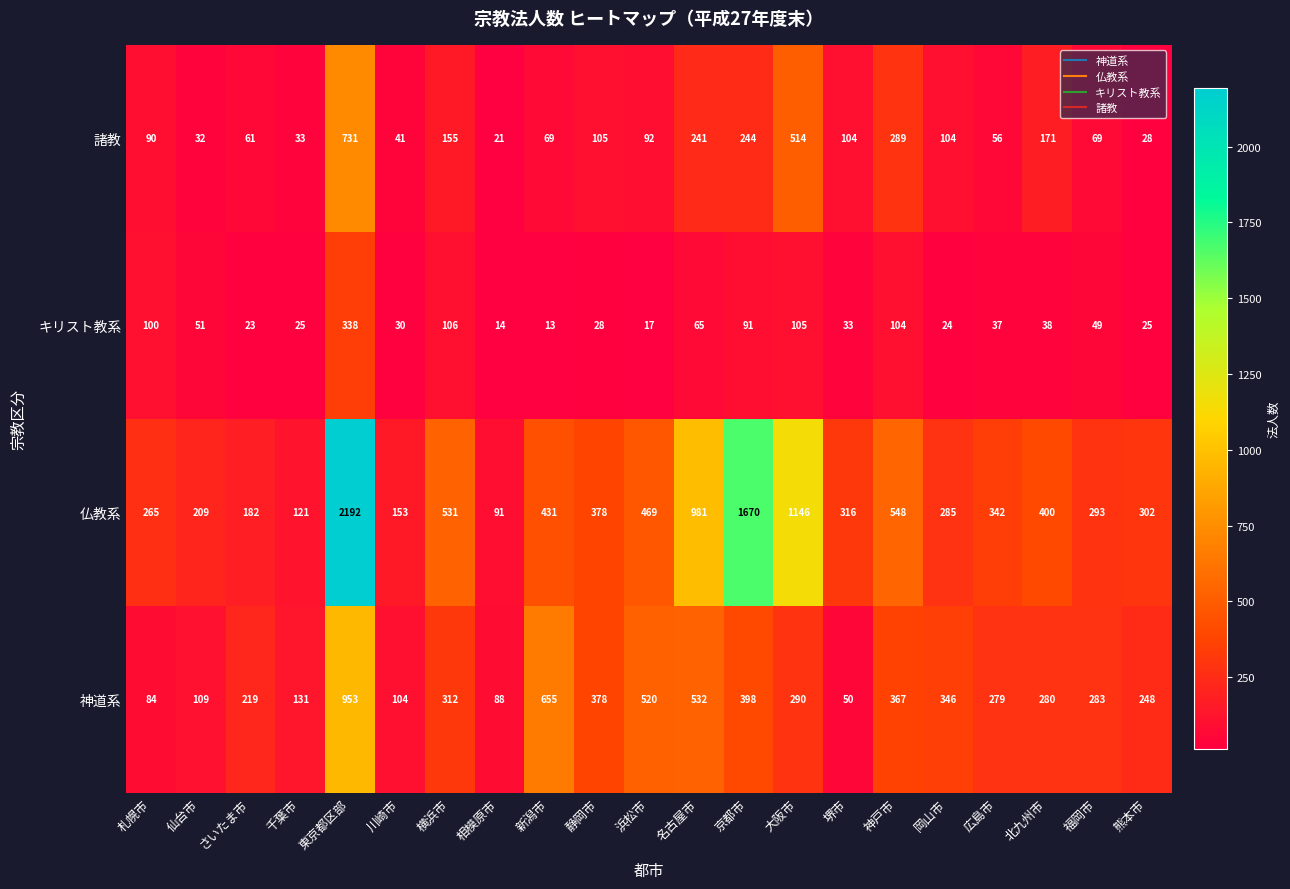

Which series has the widest spread of values?

仏教系